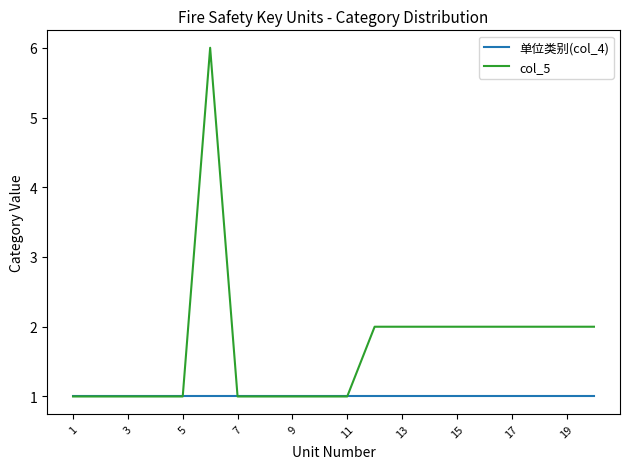

Which series has the largest total across all categories?

col_5